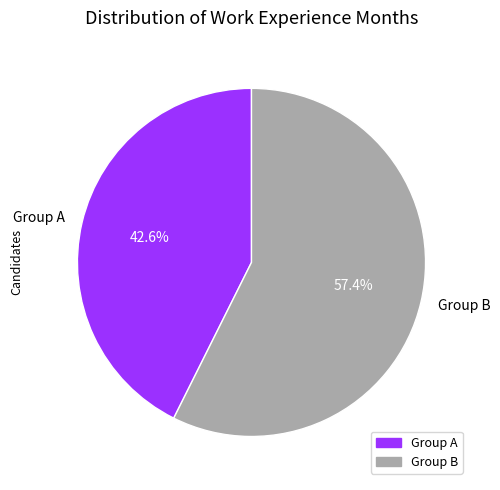

What percentage do Group A and Group B together represent?

100.0%